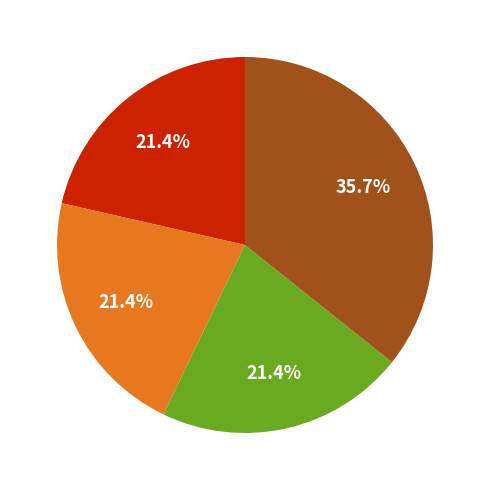

Is there a majority slice in this chart?

No